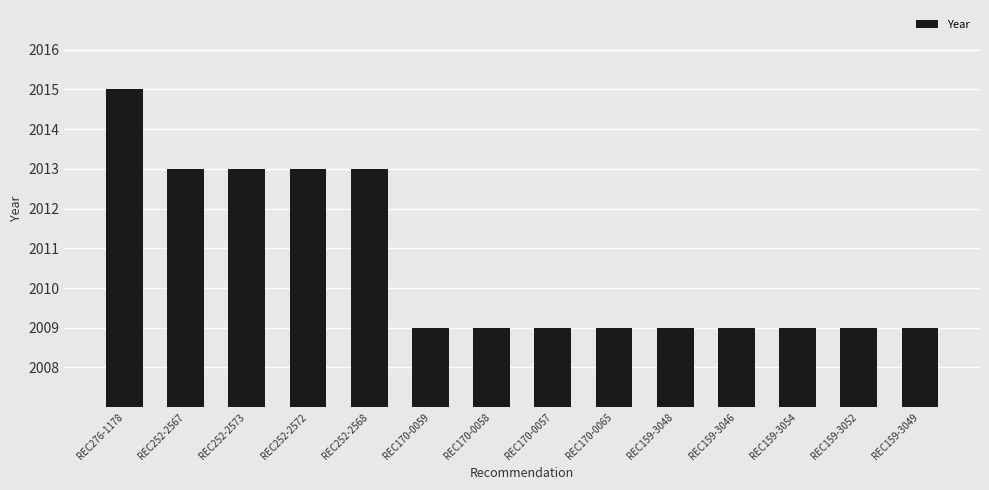

Is it true that the value at REC170-0065 is 2009?

True